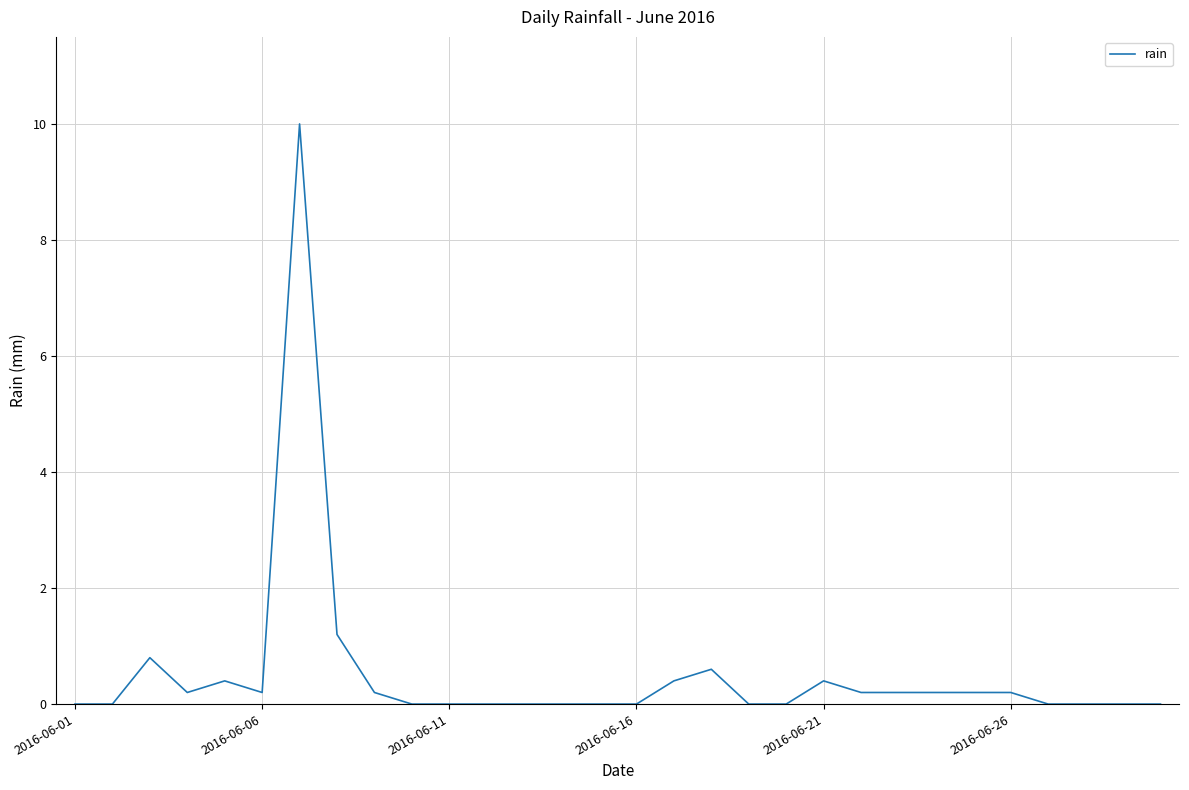

What is the greatest value displayed?

10.0